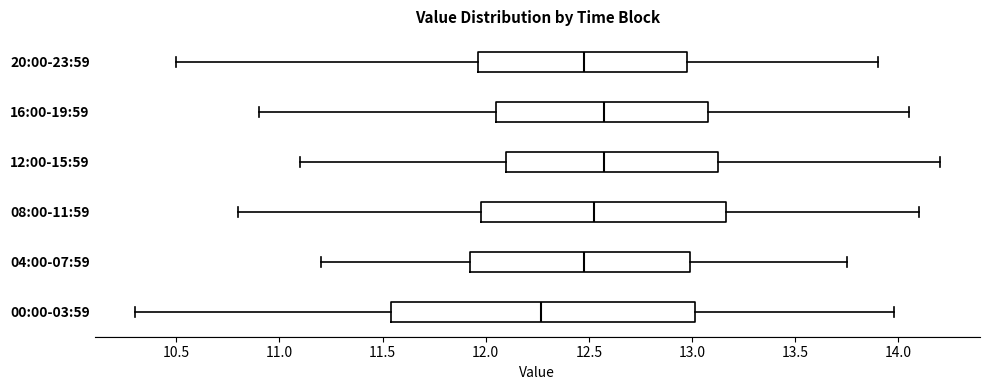

Which box is the widest, from its left edge to its right edge?

00:00-03:59